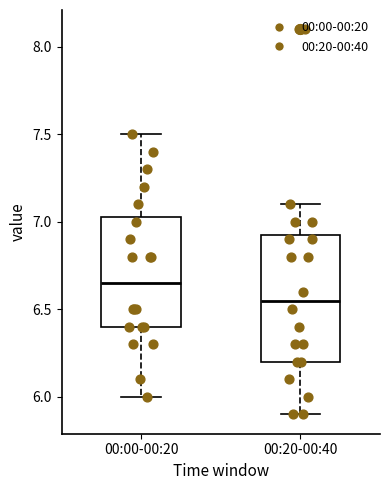

Reading left to right, read every box against the y-axis: the position of its median line, the range the box covers, and the ends of its whiskers. The values are not printed on the chart, so give them approximately, as read against the axis.

00:00-00:20: median 6.65, box 6.40 to 7.05, whiskers 6.00 to 7.50
00:20-00:40: median 6.55, box 6.20 to 6.95, whiskers 5.90 to 7.10